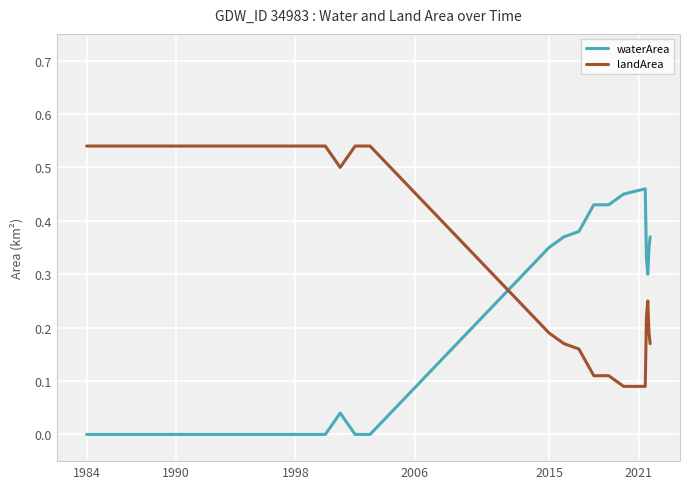

After their last crossing, which series has the higher values: waterArea or landArea?

waterArea